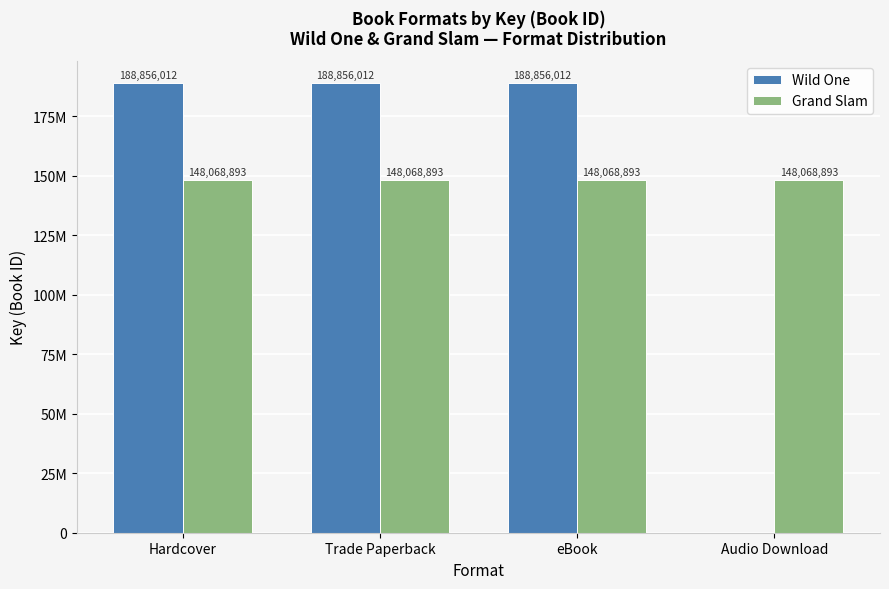

Reading right to left, list all the values displayed in this chart.

Wild One: 0	188856012	188856012	188856012
Grand Slam: 148068893	148068893	148068893	148068893